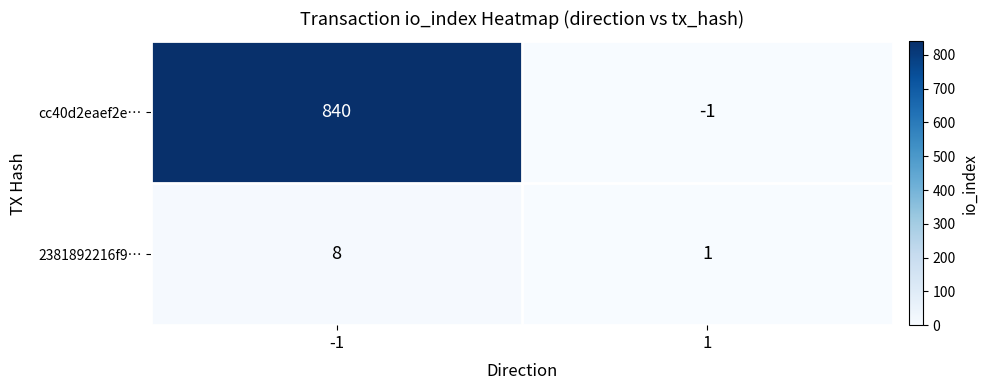

How many distinct data groups are displayed?

2